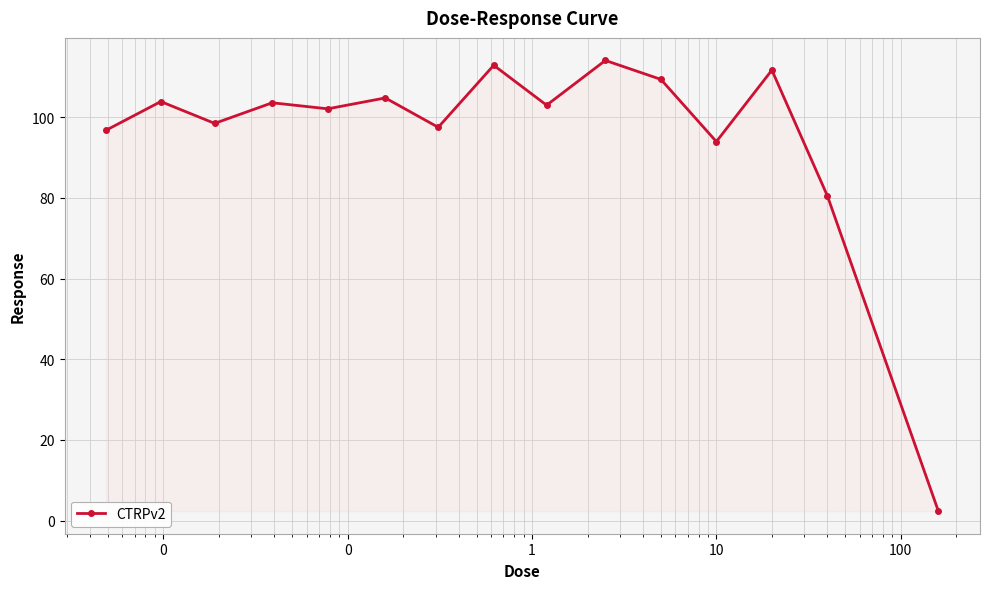

What is the greatest value displayed?

114.1